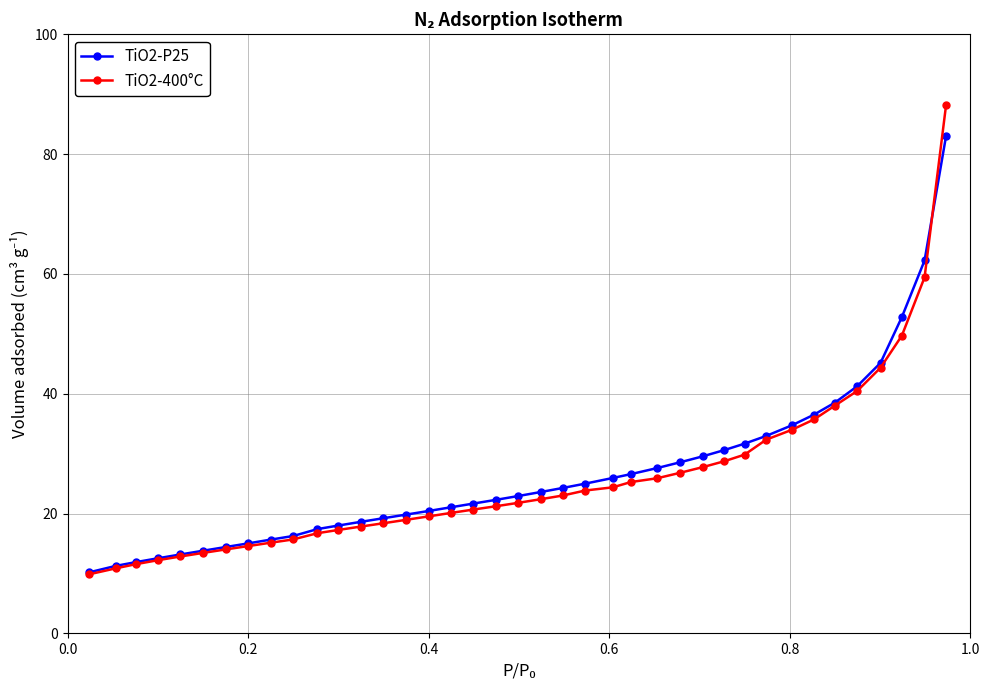

Rank the series by their average value, from lowest to highest.

TiO2-400°C, TiO2-P25